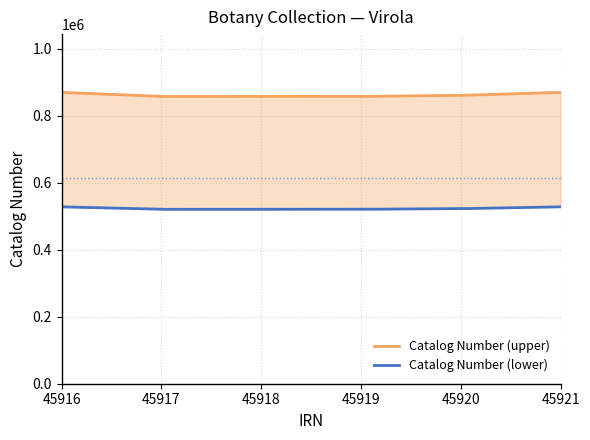

How many interior local valleys does the IRN series have?

1